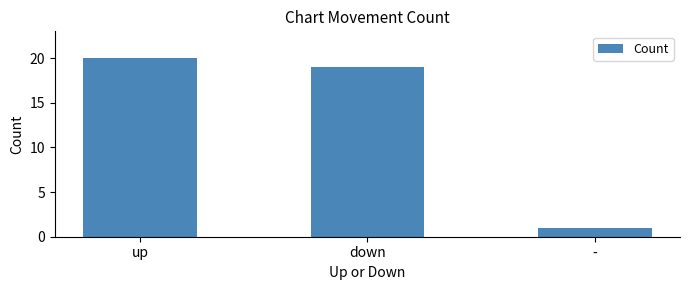

What is the label of the 3rd bar from the left?

-